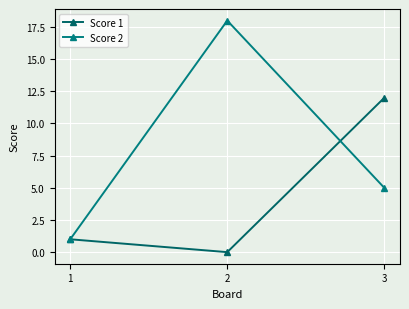

The value of Score 2 at 3 is 5. True or false?

True